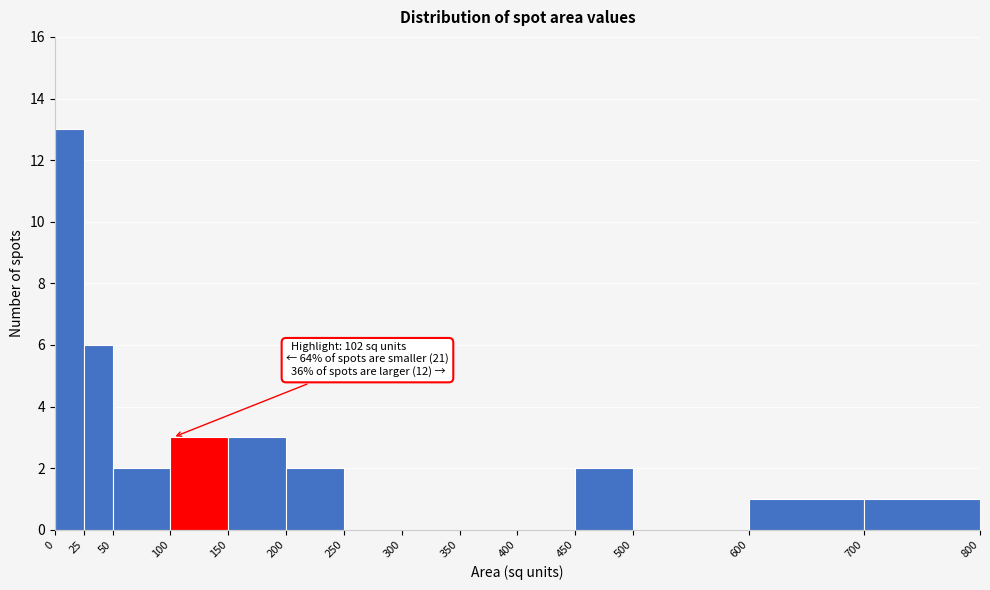

Which range on the x-axis has the tallest bar?

0 to 25